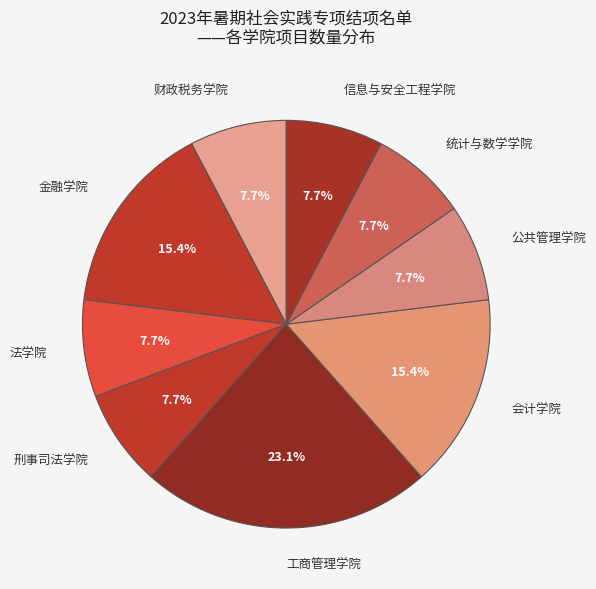

Does 财政税务学院 represent more than half of the total?

No